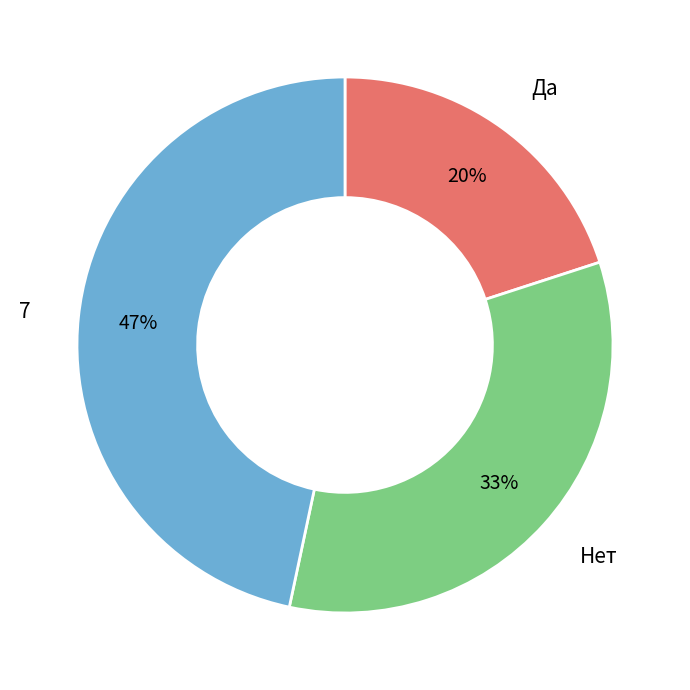

Is there any slice that represents more than half of the pie?

No